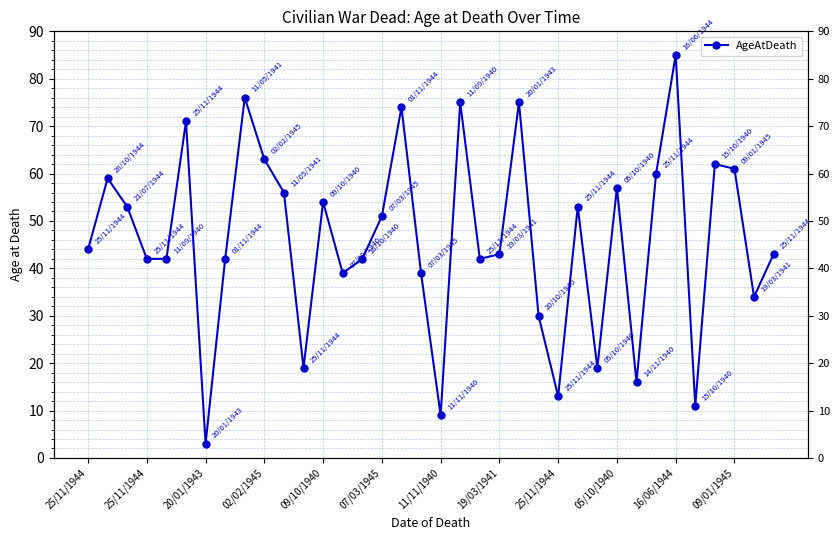

What is the sum of the values at 29 and 25/11/1944?

104